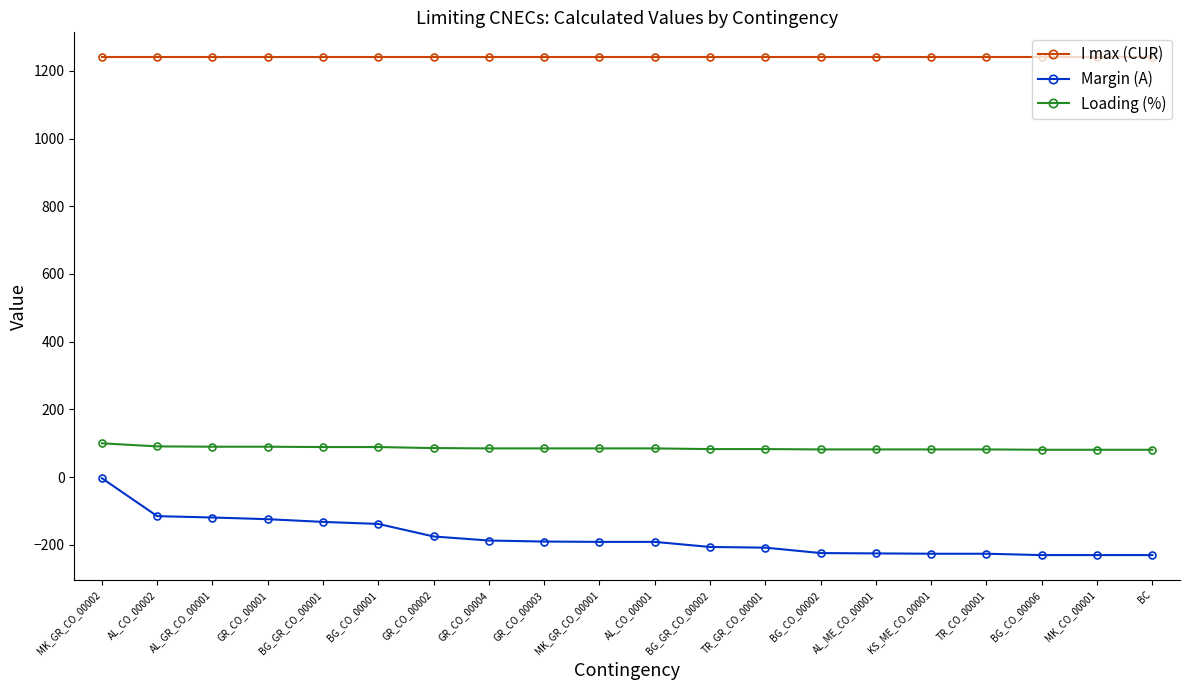

Does the chart have visible grid lines?

No